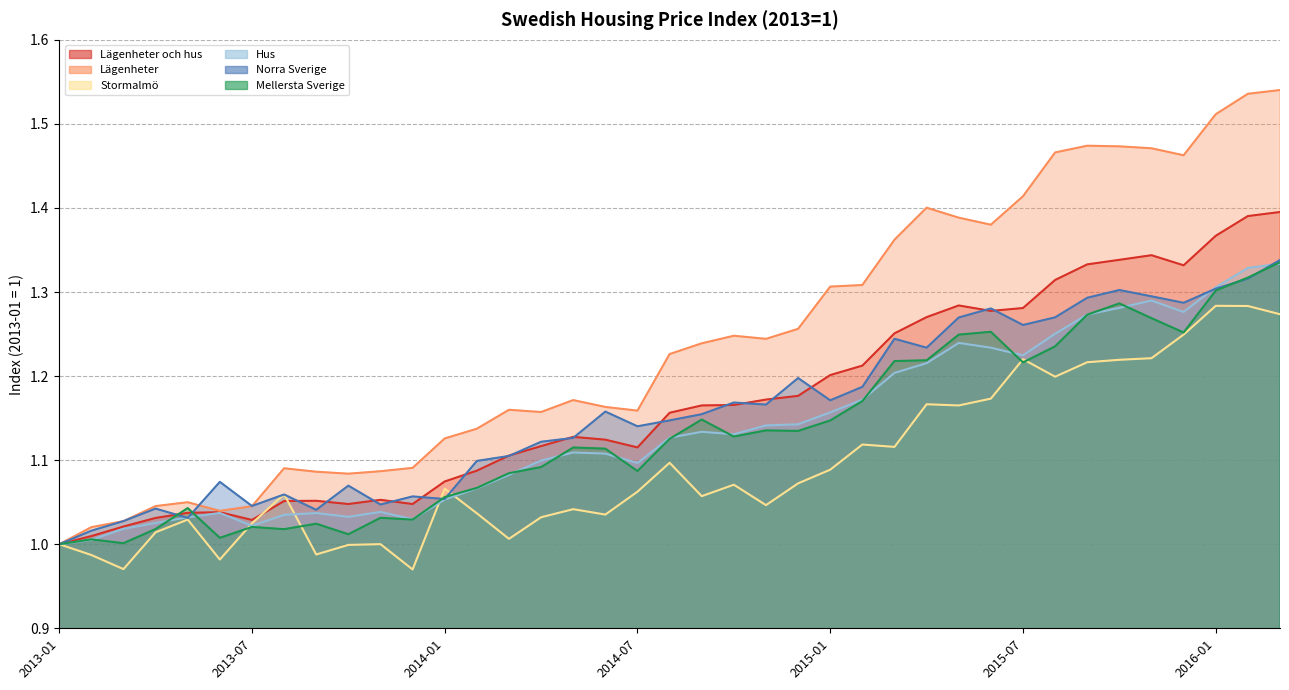

The Lägenheter series shows 1.9 at 2013-08. True or false?

False